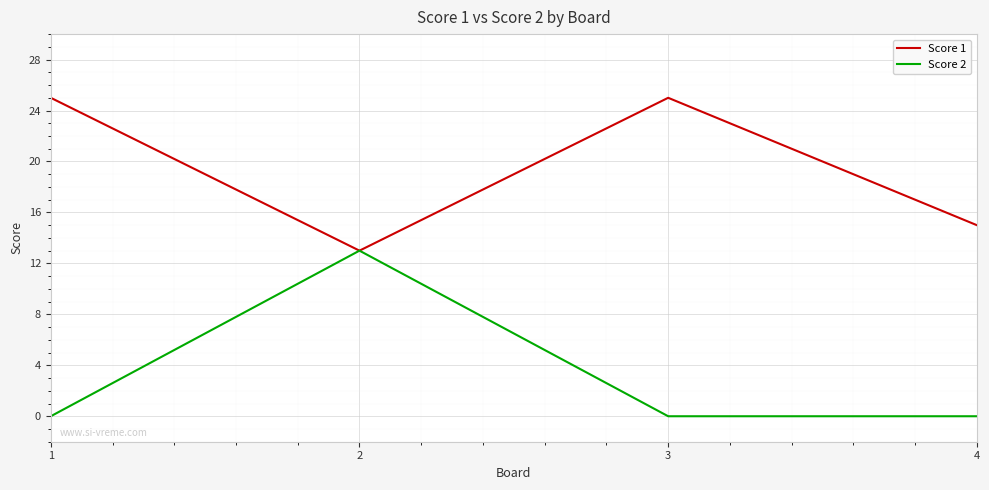

Reading left to right, transcribe all the data shown in this chart.

Score 1: 1=25	2=13	3=25	4=15
Score 2: 1=0	2=13	3=0	4=0